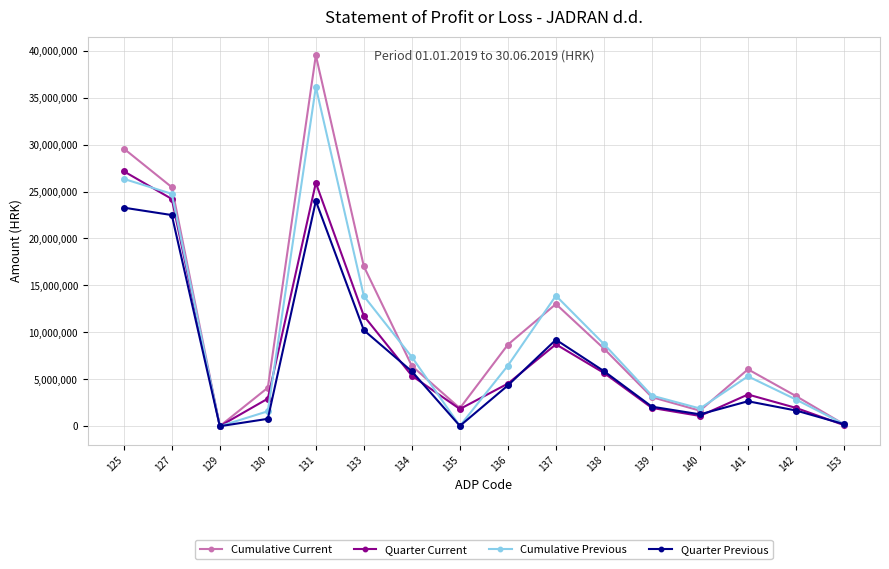

Where does the Cumulative Previous series first go above 6458502?

125